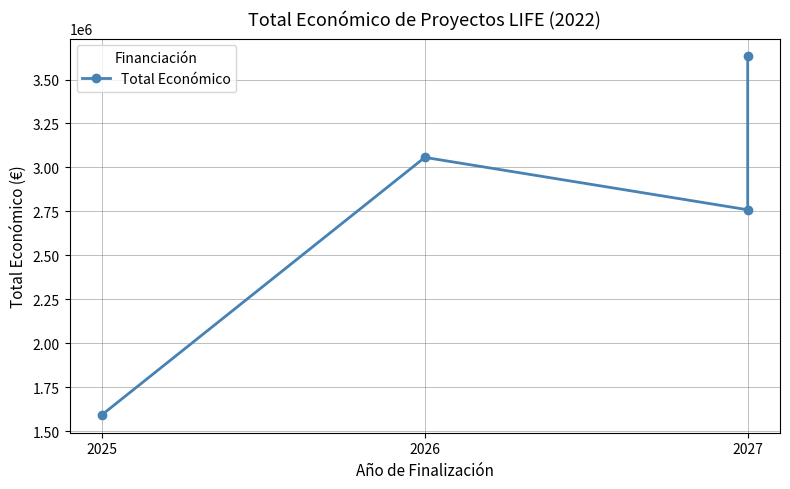

Does the chart have visible grid lines?

Yes